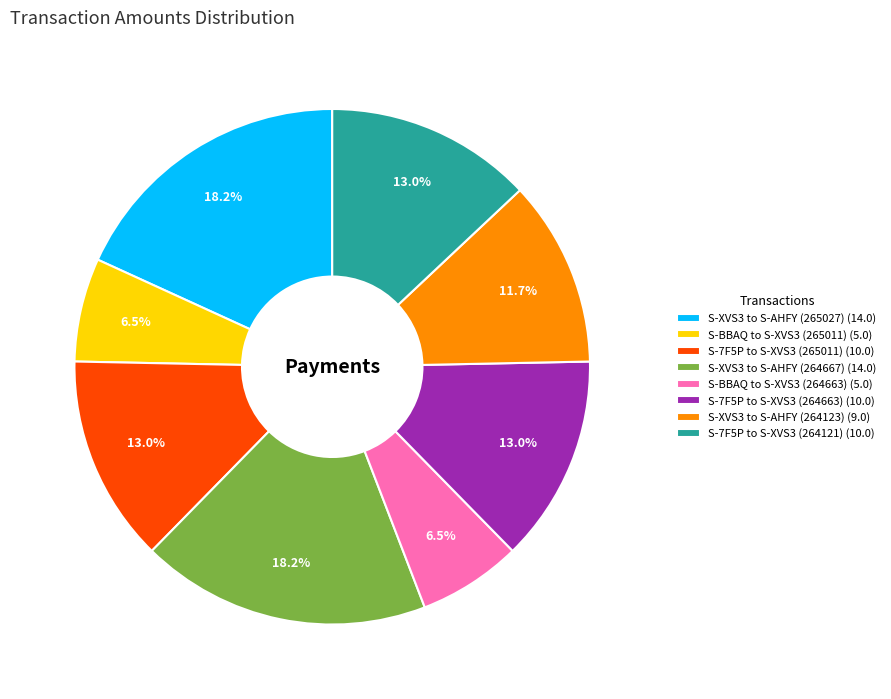

To the nearest percent, what portion does S-7F5P to S-XVS3 (264121) represent?

13%